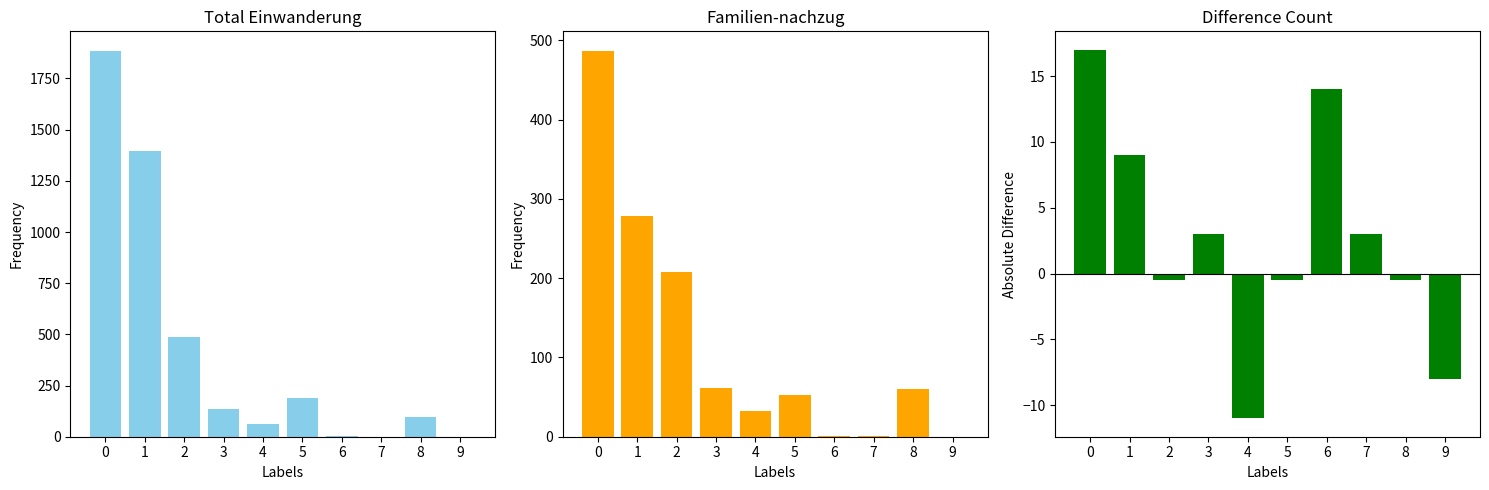

What is the difference between the highest and lowest values at 5?

189.5